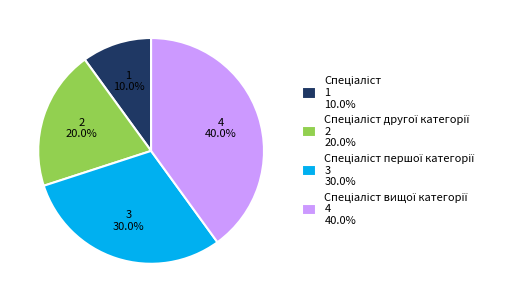

How many slices are in this pie chart?

4